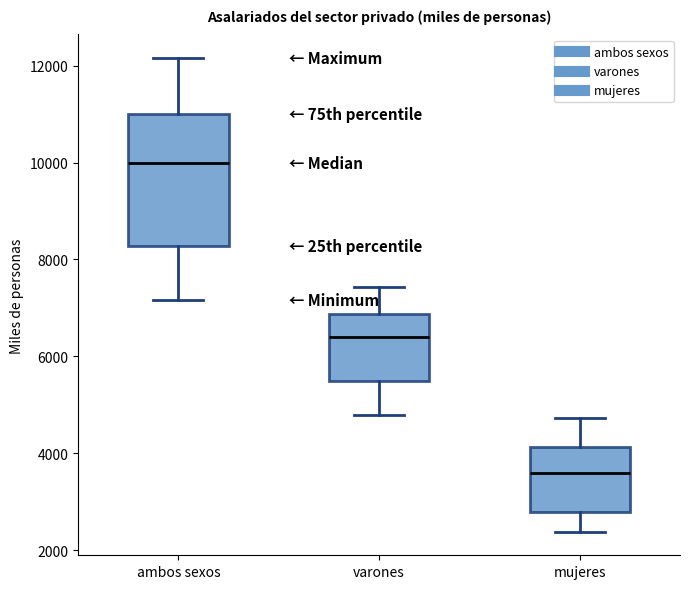

Reading left to right, read every box against the y-axis: the position of its median line, the range the box covers, and the ends of its whiskers. The values are not printed on the chart, so give them approximately, as read against the axis.

ambos sexos: median 10000, box 8200 to 11000, whiskers 7200 to 12200
varones: median 6400, box 5400 to 6800, whiskers 4800 to 7400
mujeres: median 3600, box 2800 to 4200, whiskers 2400 to 4800